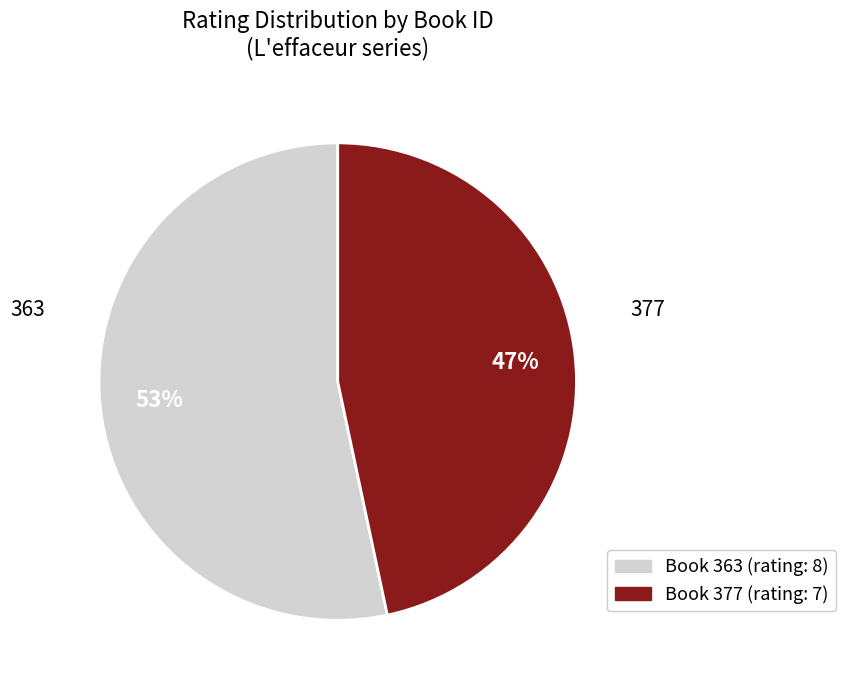

To the nearest percent, what is the average slice percentage?

50%